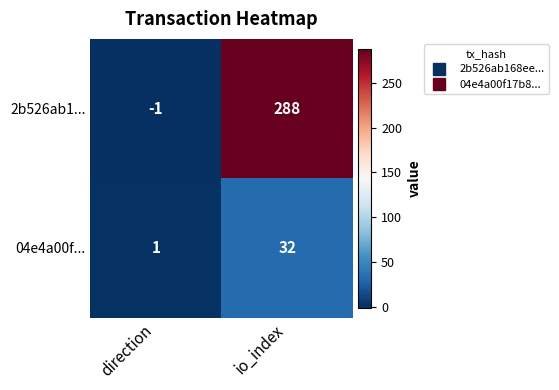

Read the 2b526ab1... value at io_index, to the nearest 50.

300